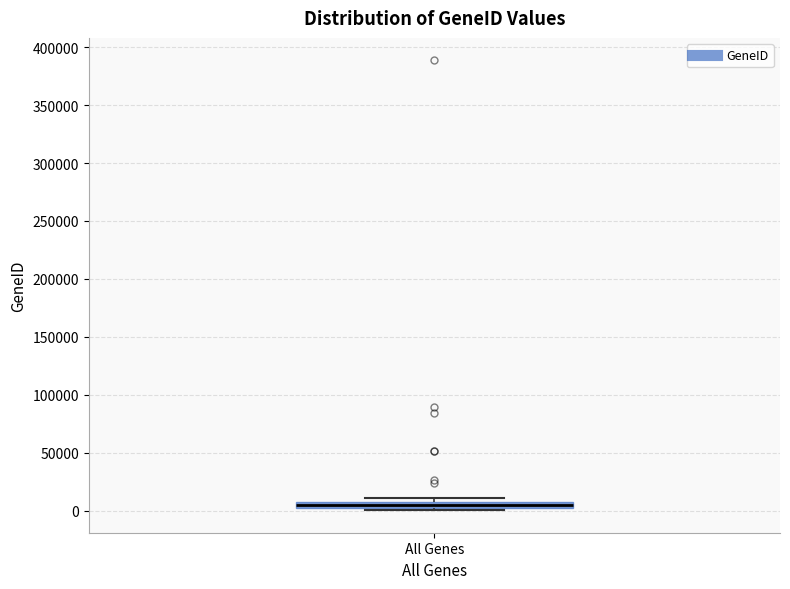

Where is the upper edge of the box for All Genes on the y-axis? The values are not printed on the chart, so give them approximately, as read against the axis.

5000